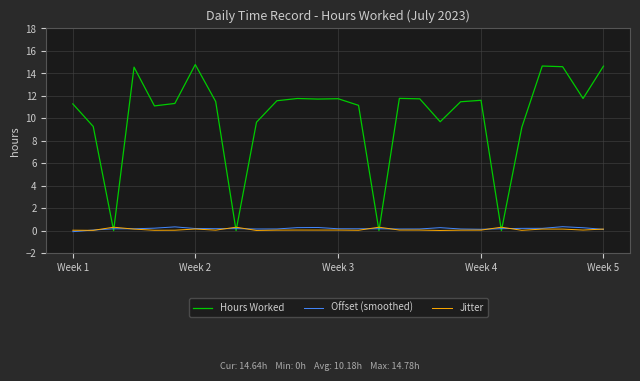

List the series in order of their peak value, highest first.

Hours Worked, Offset (smoothed), Jitter